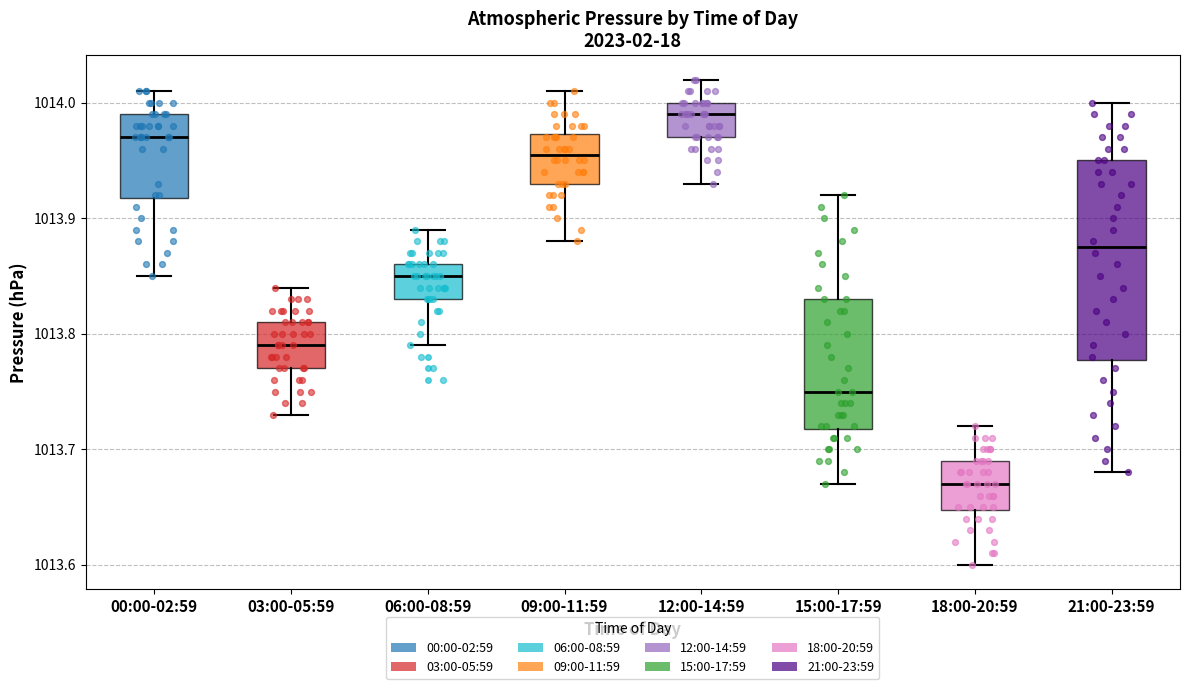

Where does the median line of the box for 03:00-05:59 sit on the y-axis? The values are not printed on the chart, so give them approximately, as read against the axis.

1013.79